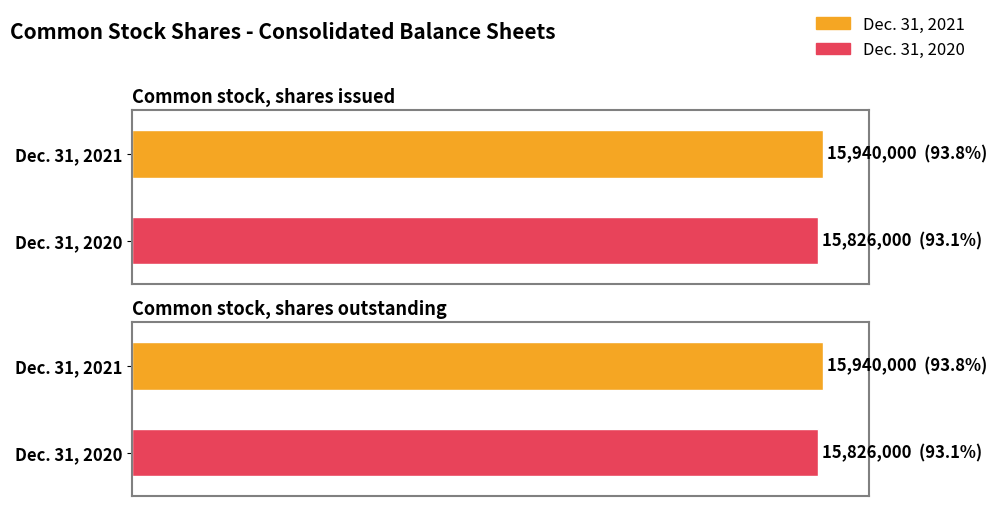

What is the sum of all Dec. 31, 2021 values?

31880000